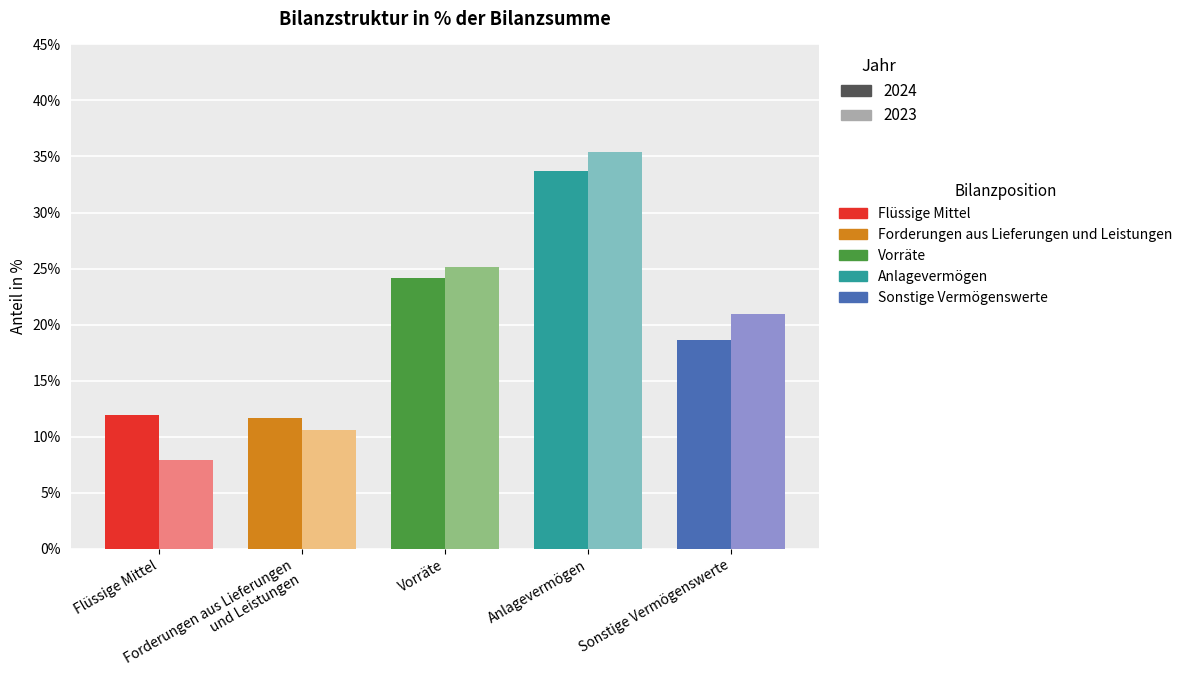

Reading left to right, what are all the values shown in this chart?

2024: Flüssige Mittel=0.1	Forderungen aus Lieferungen
und Leistungen=0.1	Vorräte=0.2	Anlagevermögen=0.3	Sonstige Vermögenswerte=0.2
2023: Flüssige Mittel=0.1	Forderungen aus Lieferungen
und Leistungen=0.1	Vorräte=0.3	Anlagevermögen=0.4	Sonstige Vermögenswerte=0.2